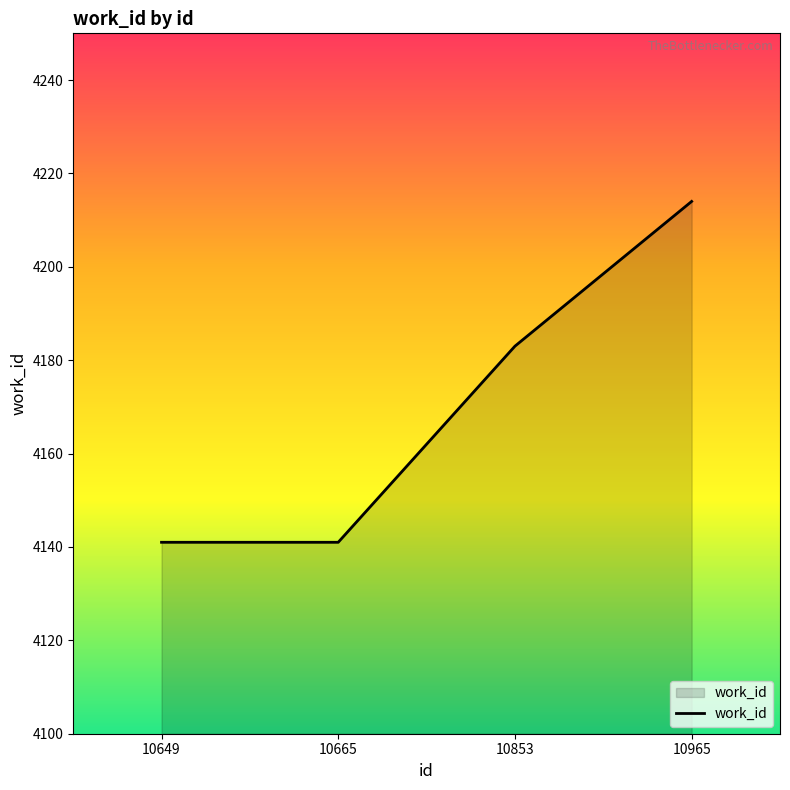

Reading left to right, list all the values displayed in this chart.

10649=4141	10665=4141	10853=4183	10965=4214